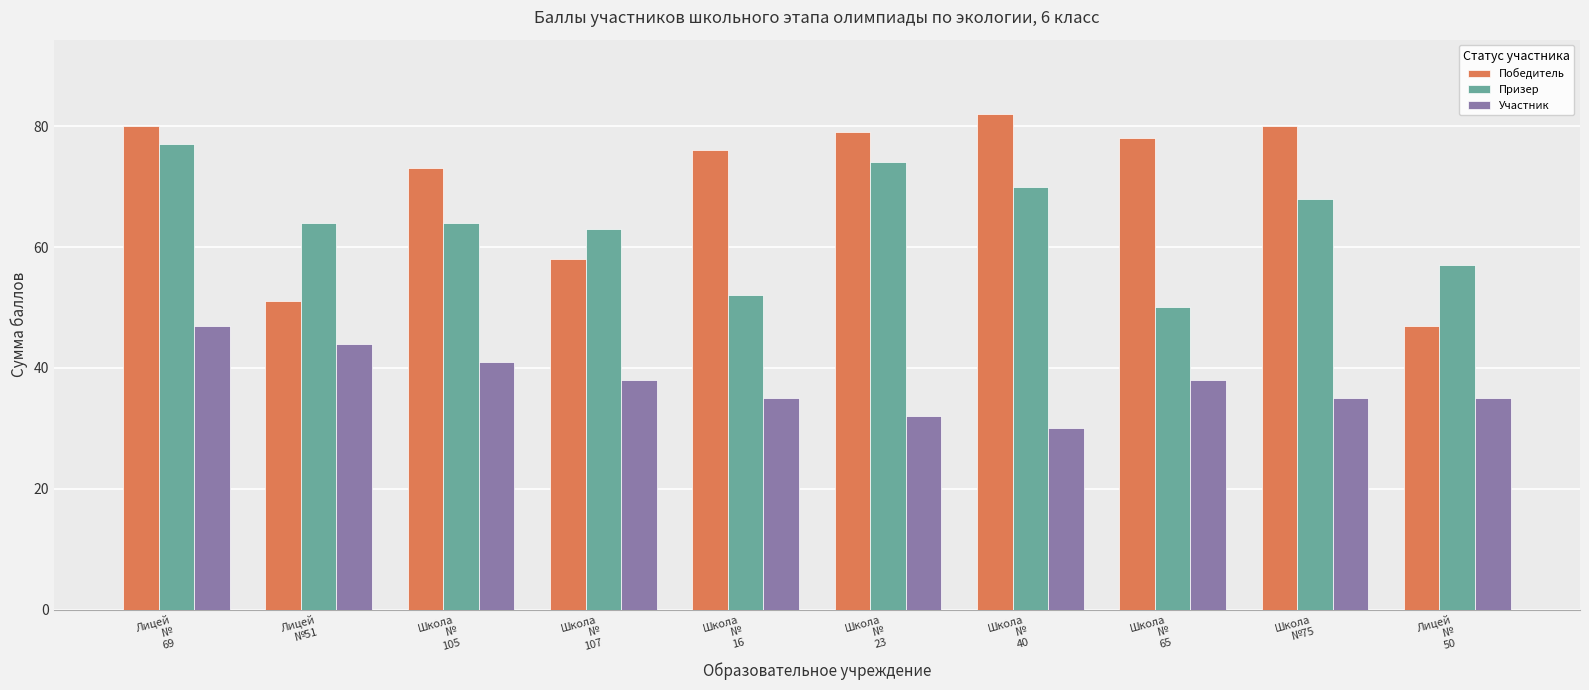

Does the chart contain stacked bars?

No